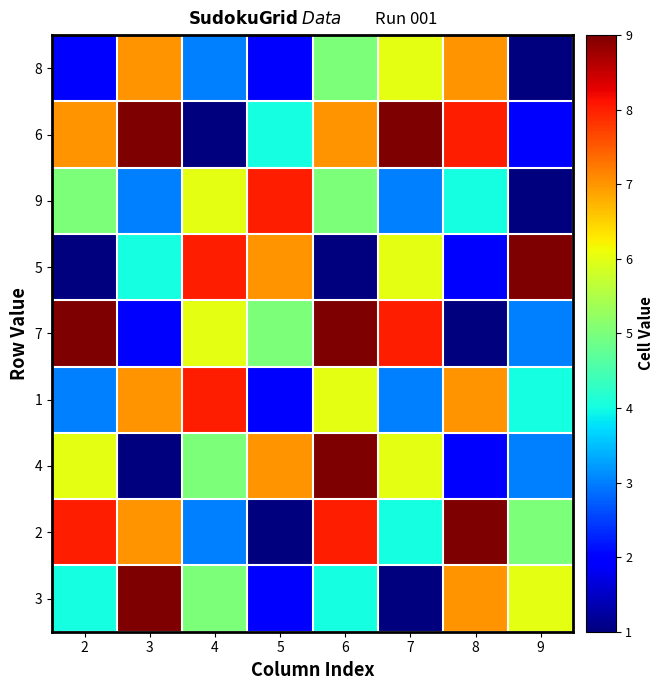

At which category does the chart reach its peak across all series?

3